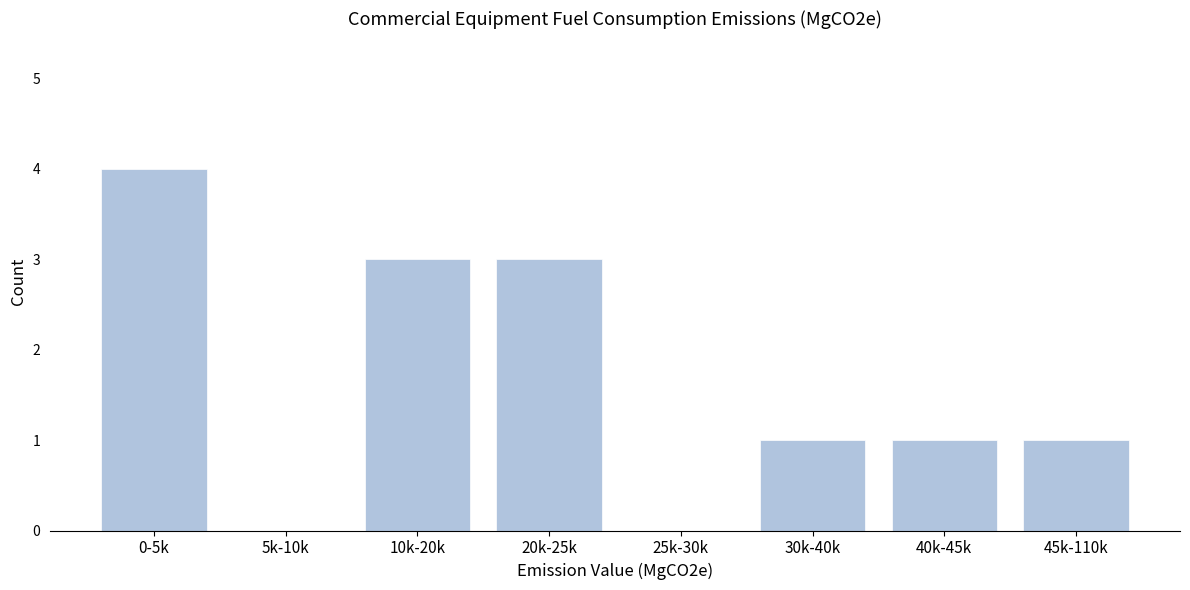

Reading right to left, extract all data points from this chart.

45k-110k=1	40k-45k=1	30k-40k=1	25k-30k=0	20k-25k=3	10k-20k=3	5k-10k=0	0-5k=4